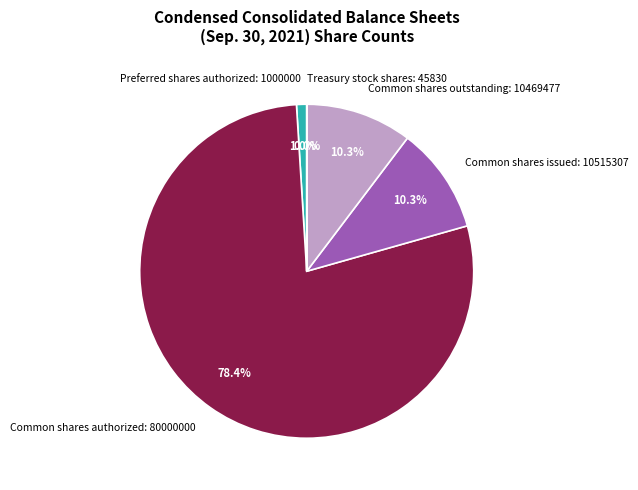

What percentage do Preferred shares authorized: 1000000 and Common shares issued: 10515307 together represent?

11.3%